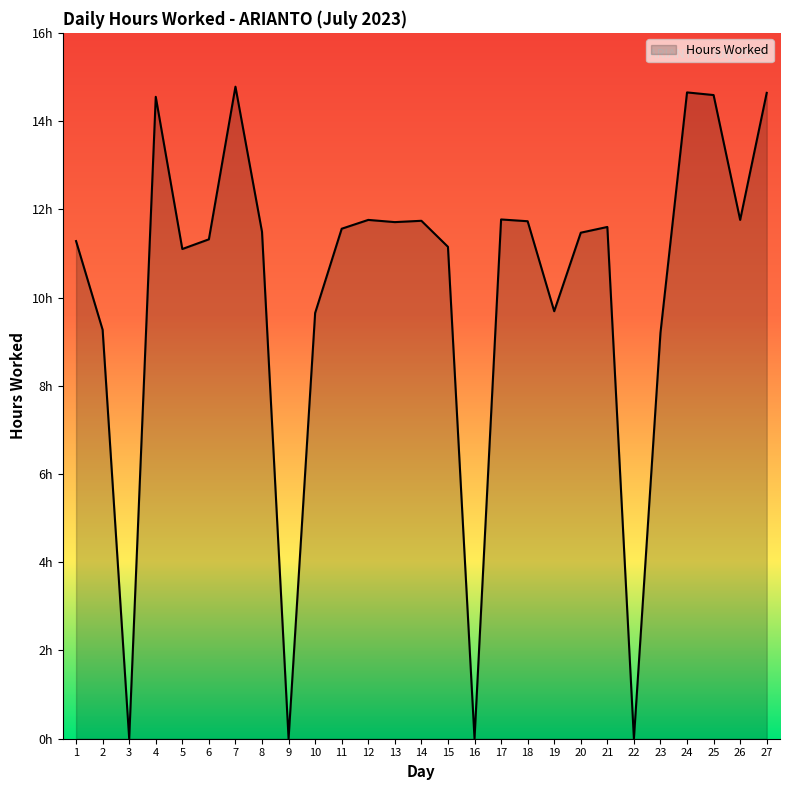

Reading left to right, extract all data points from this chart.

11.3	9.3	0.0	14.6	11.1	11.3	14.8	11.5	0.0	9.7	11.6	11.8	11.7	11.7	11.2	0.0	11.8	11.7	9.7	11.5	11.6	0.0	9.2	14.7	14.6	11.8	14.6